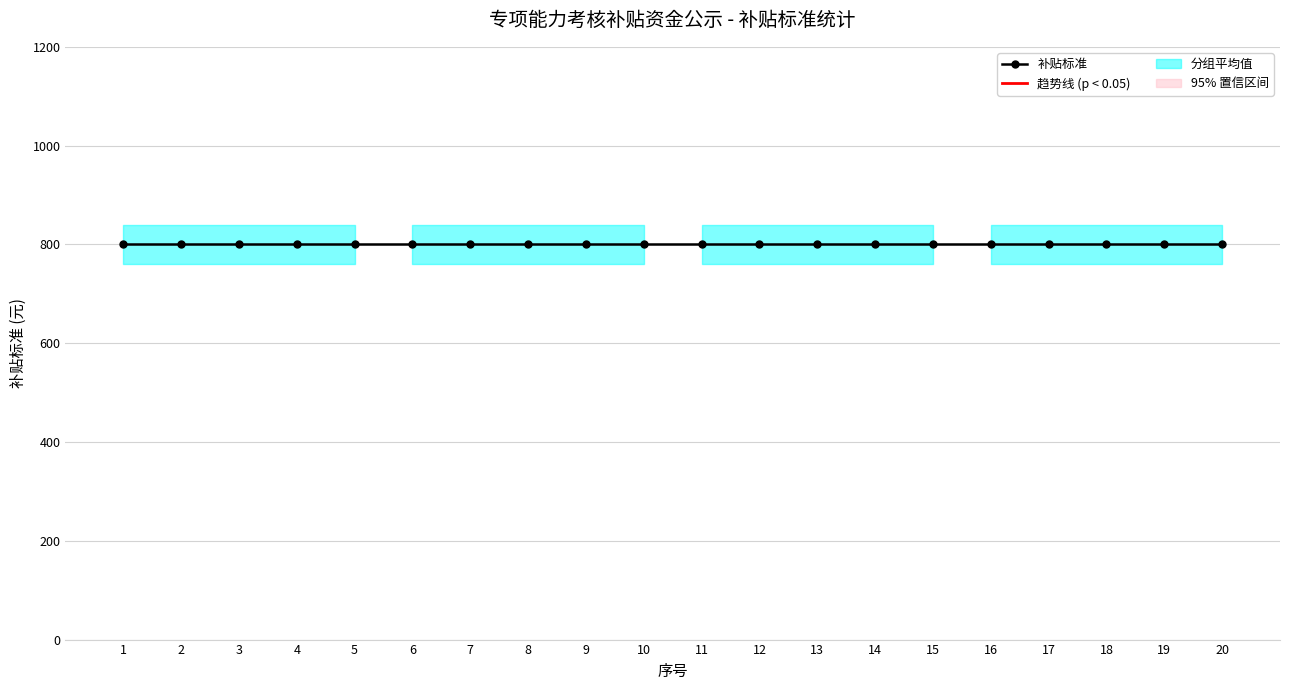

Reading right to left, transcribe all the data shown in this chart.

补贴标准: 20=800	19=800	18=800	17=800	16=800	15=800	14=800	13=800	12=800	11=800	10=800	9=800	8=800	7=800	6=800	5=800	4=800	3=800	2=800	1=800
序号: 20=20	19=19	18=18	17=17	16=16	15=15	14=14	13=13	12=12	11=11	10=10	9=9	8=8	7=7	6=6	5=5	4=4	3=3	2=2	1=1